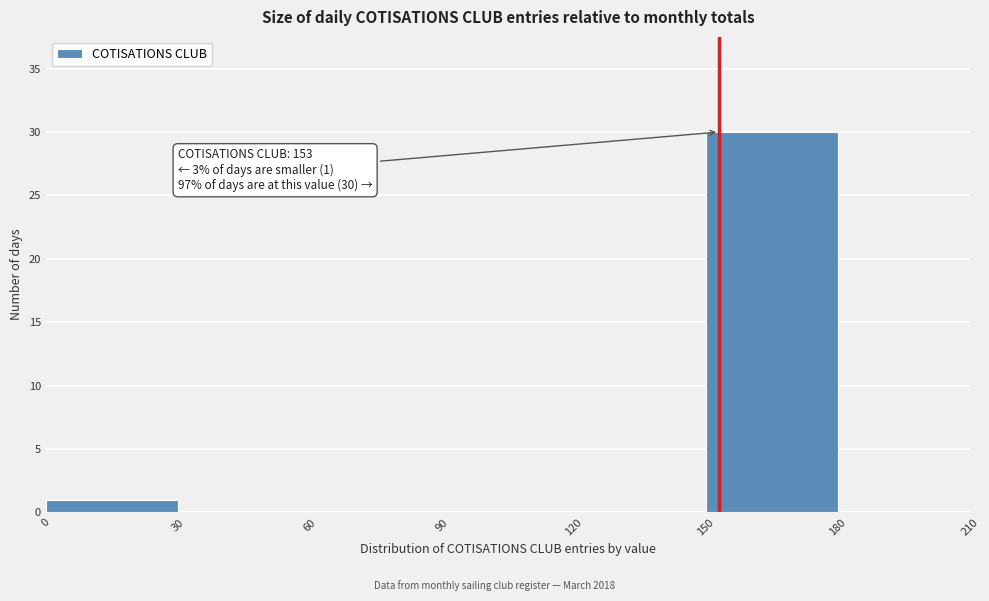

Over which range of the x-axis is the bar tallest?

150 to 180